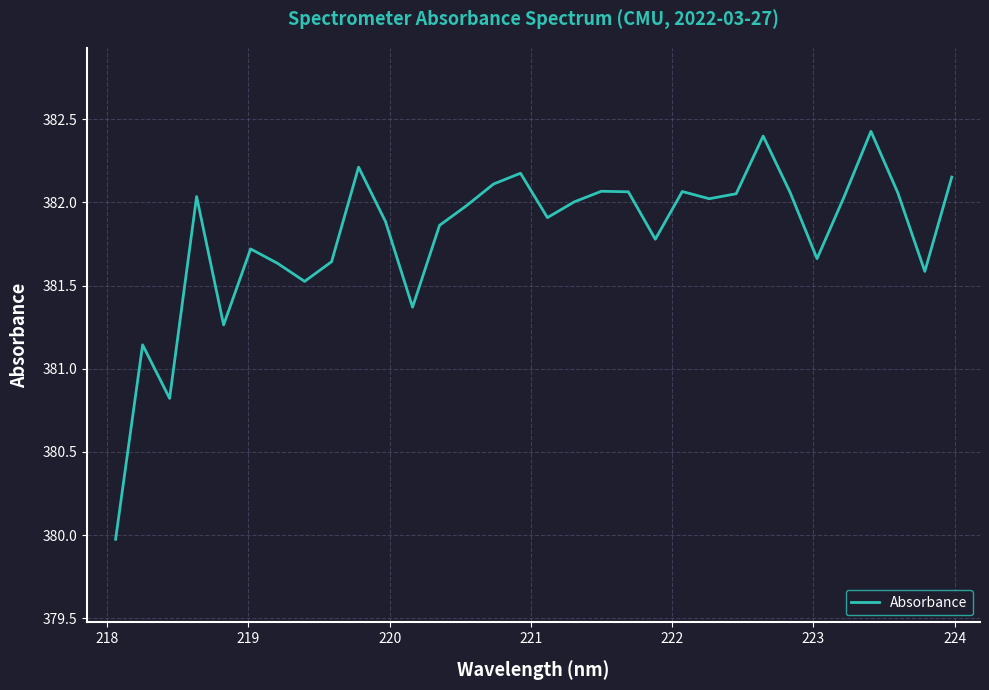

What is the difference between the maximum and minimum values?

2.5